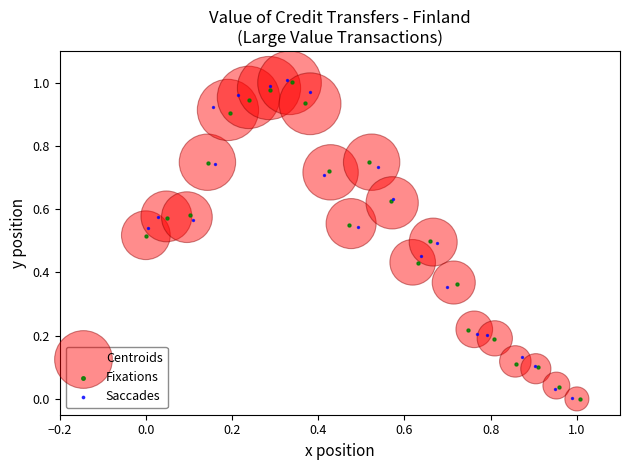

What are all the series names shown in the legend?

Centroids, Fixations, Saccades